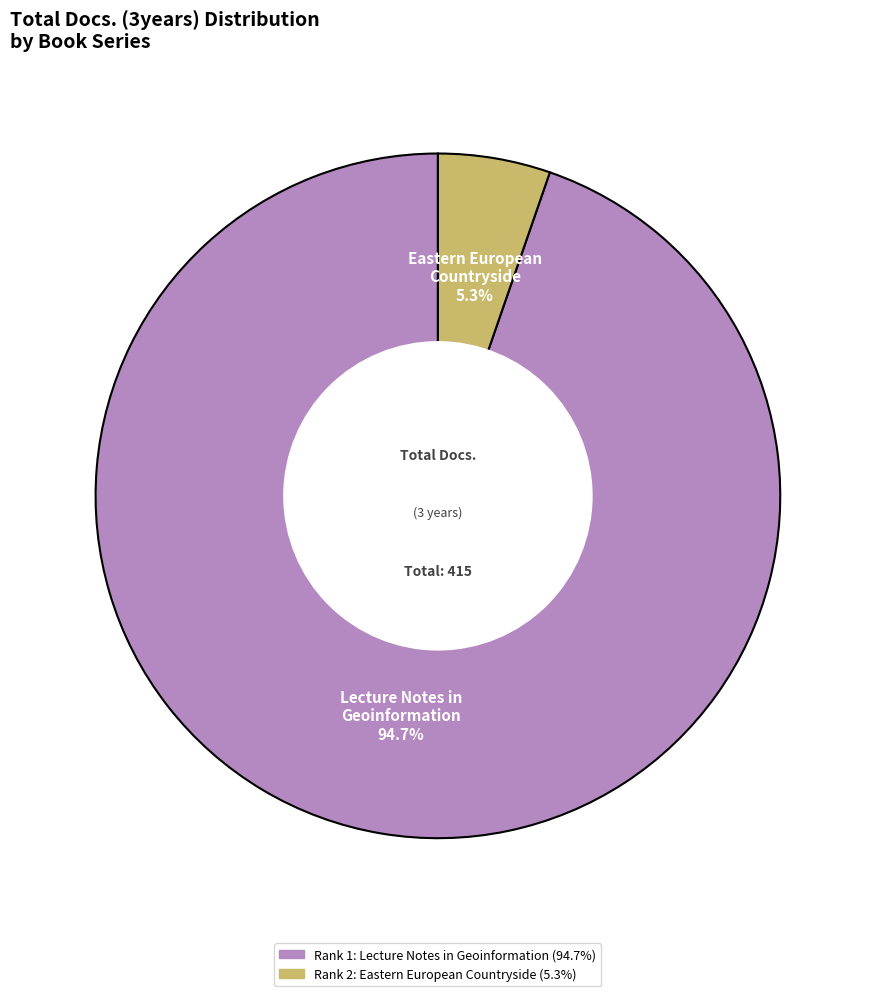

To the nearest percent, what is the difference between the largest and smallest slice percentages?

89%